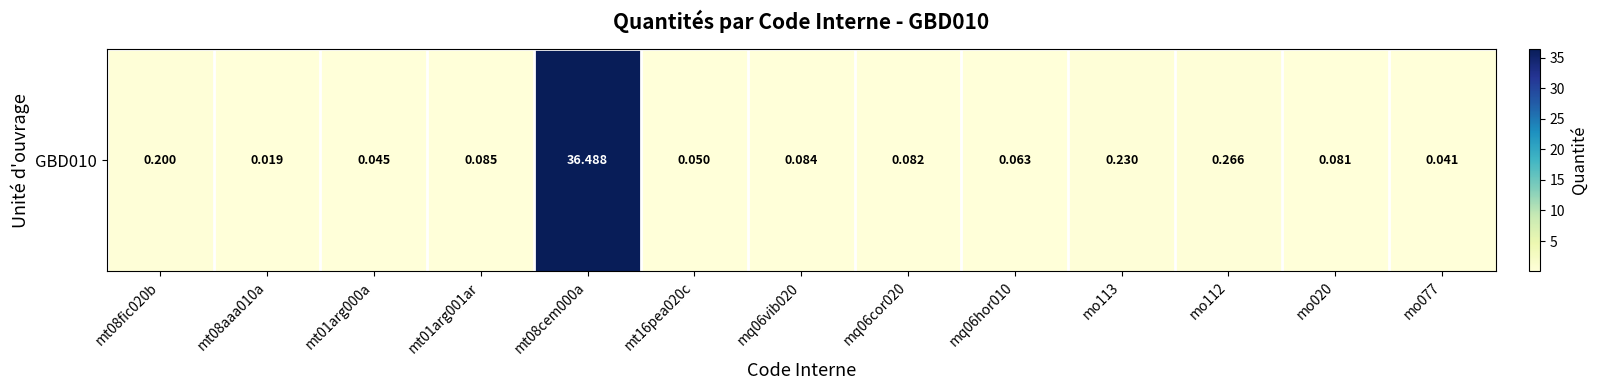

Read the value at mt08fic020b.

0.2